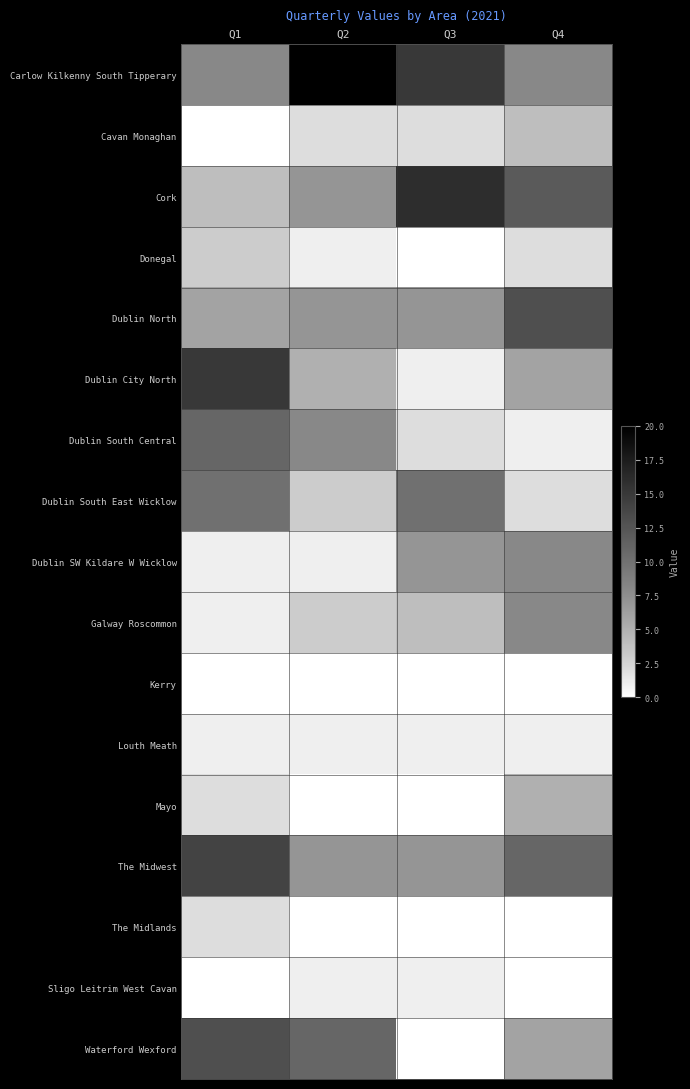

Which series changed the most between Q2 and Q4?

Carlow Kilkenny South Tipperary